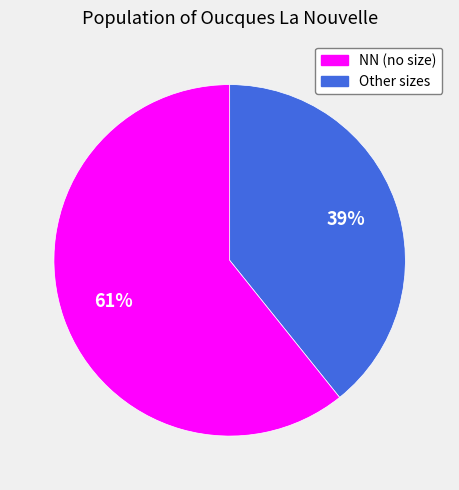

Does any single category account for the majority?

Yes